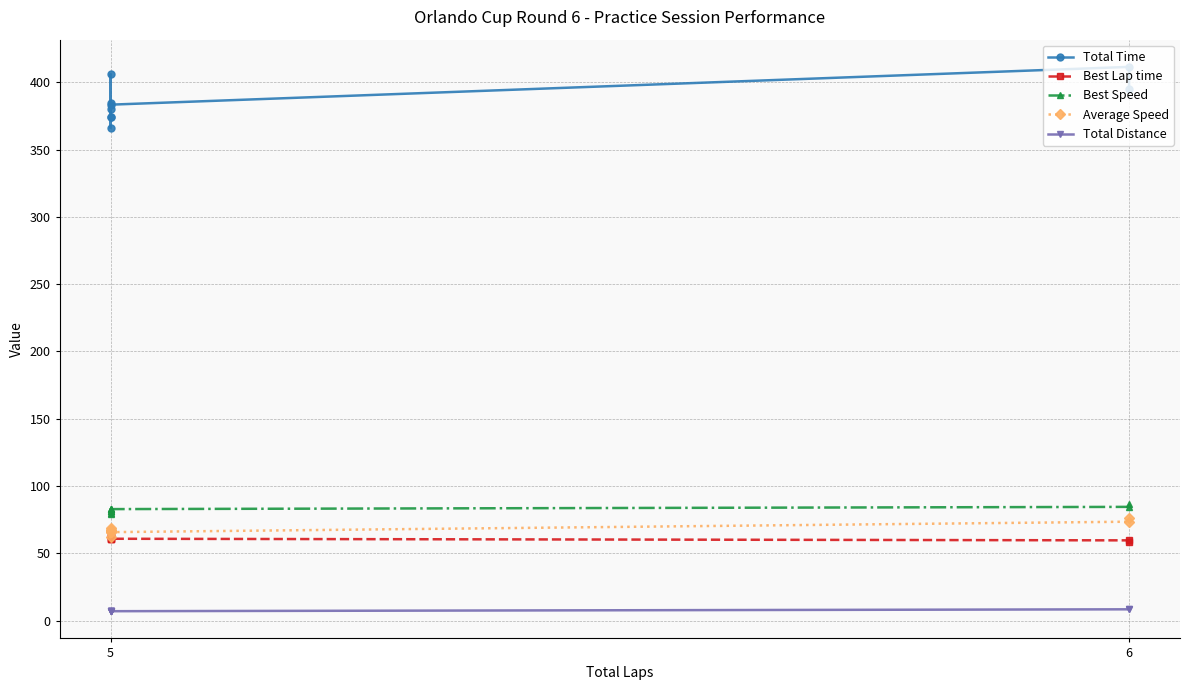

How many data points in Total Distance are above 7?

2